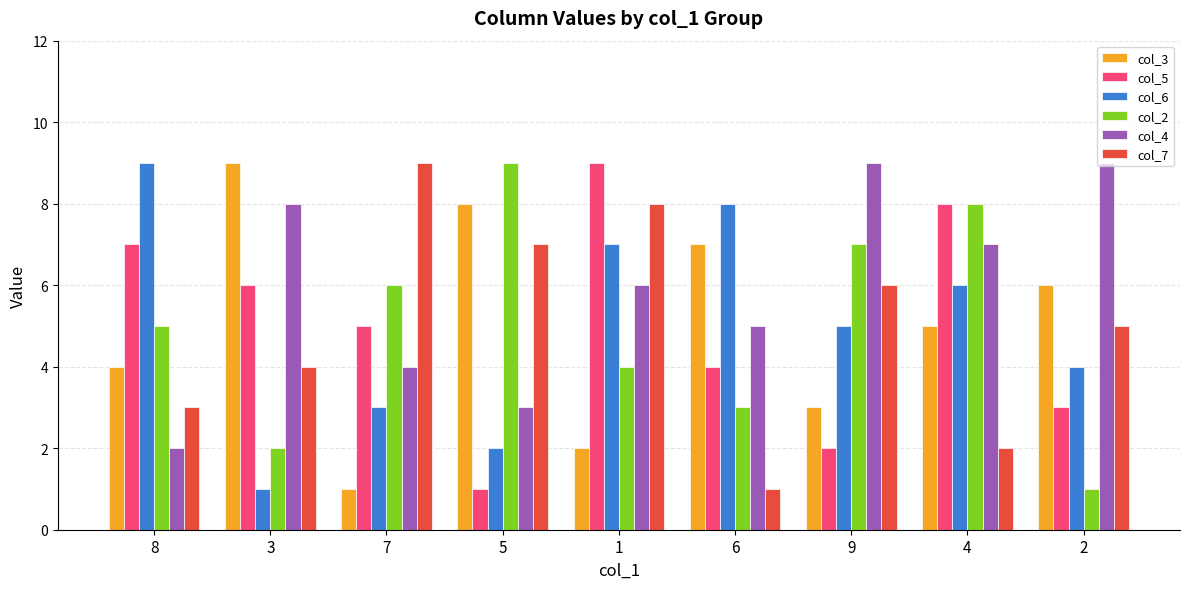

The col_2 series shows 2 at 3. True or false?

True